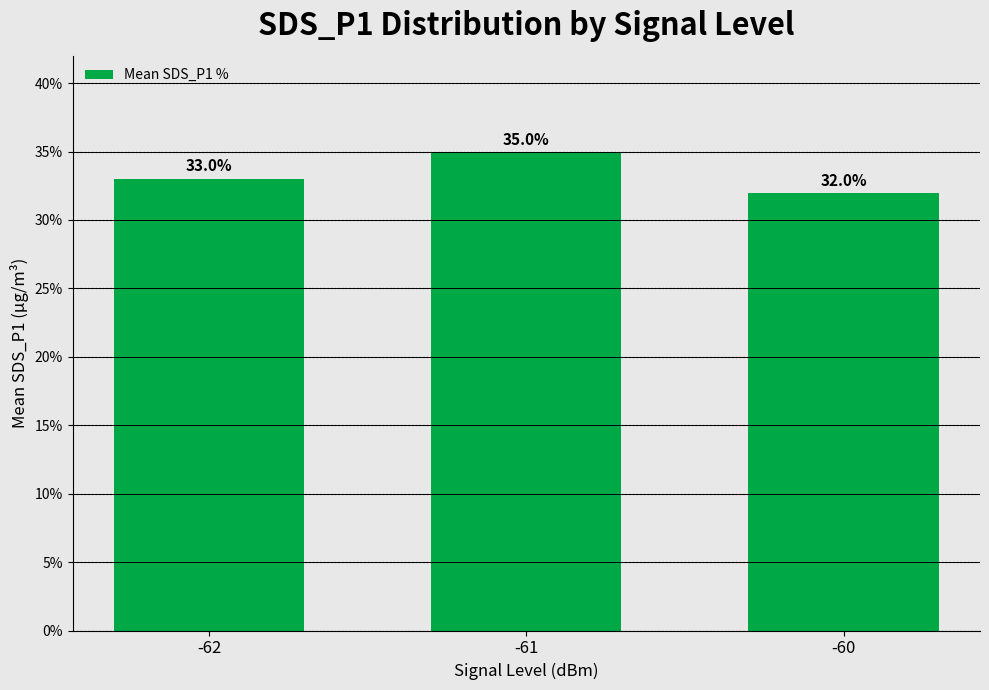

What is the minimum value shown in the chart?

32.0